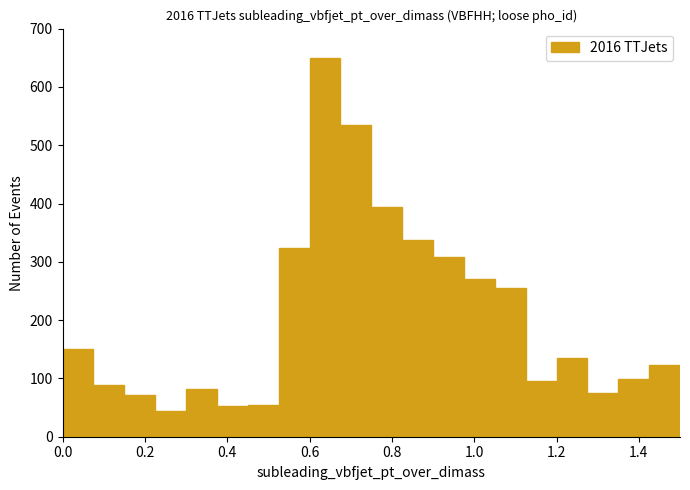

Around what value on the x-axis is the tallest bar? Give the approximate position of its centre, as read against the axis.

0.64